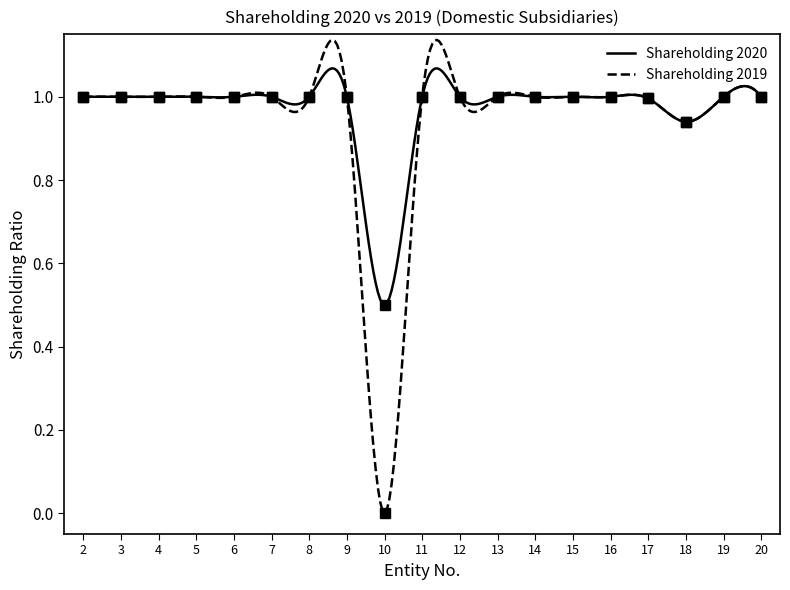

True or false: Shareholding 2019 and Shareholding 2020 cross at least once.

True